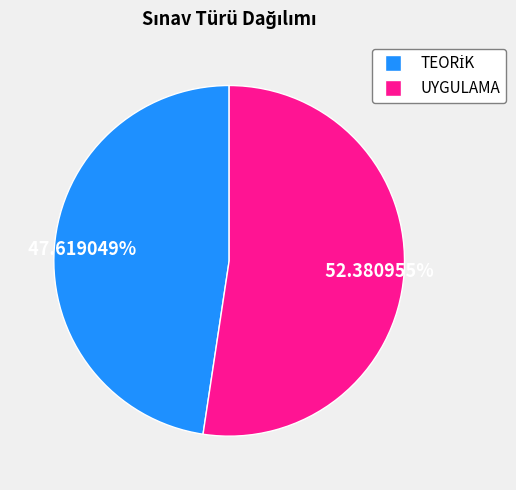

What is the largest slice in the pie chart?

UYGULAMA